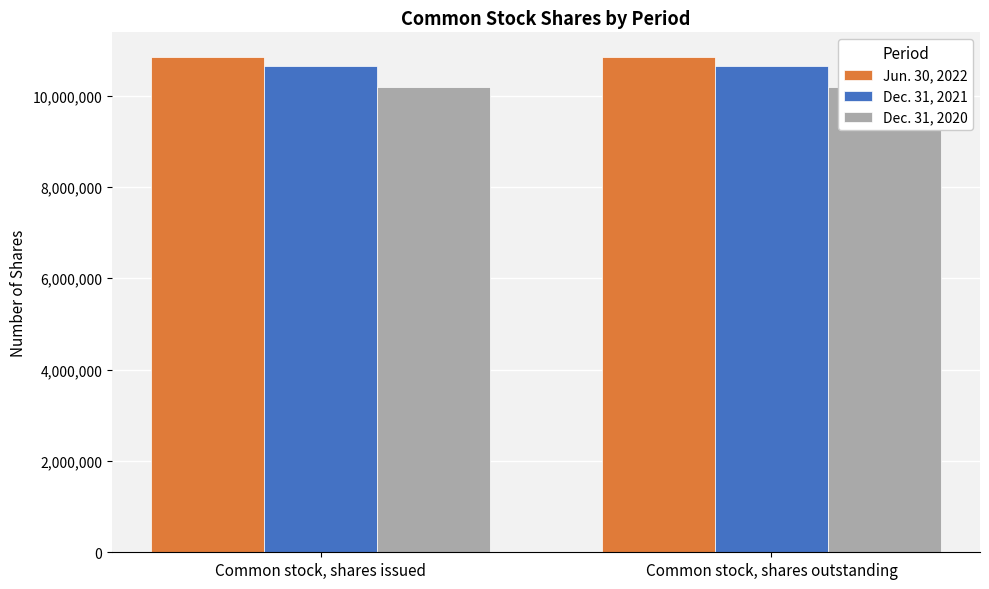

What is the label of the 2nd bar from the right?

Common stock, shares issued